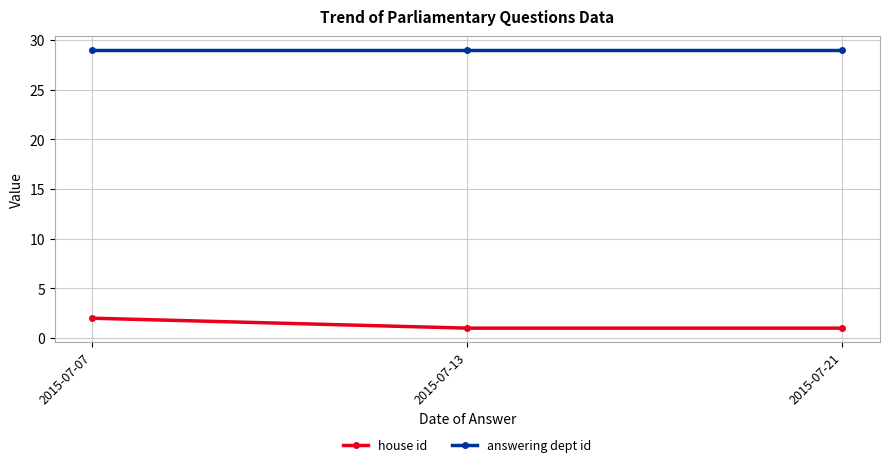

Rank the series by their maximum value, from highest to lowest.

answering dept id, house id